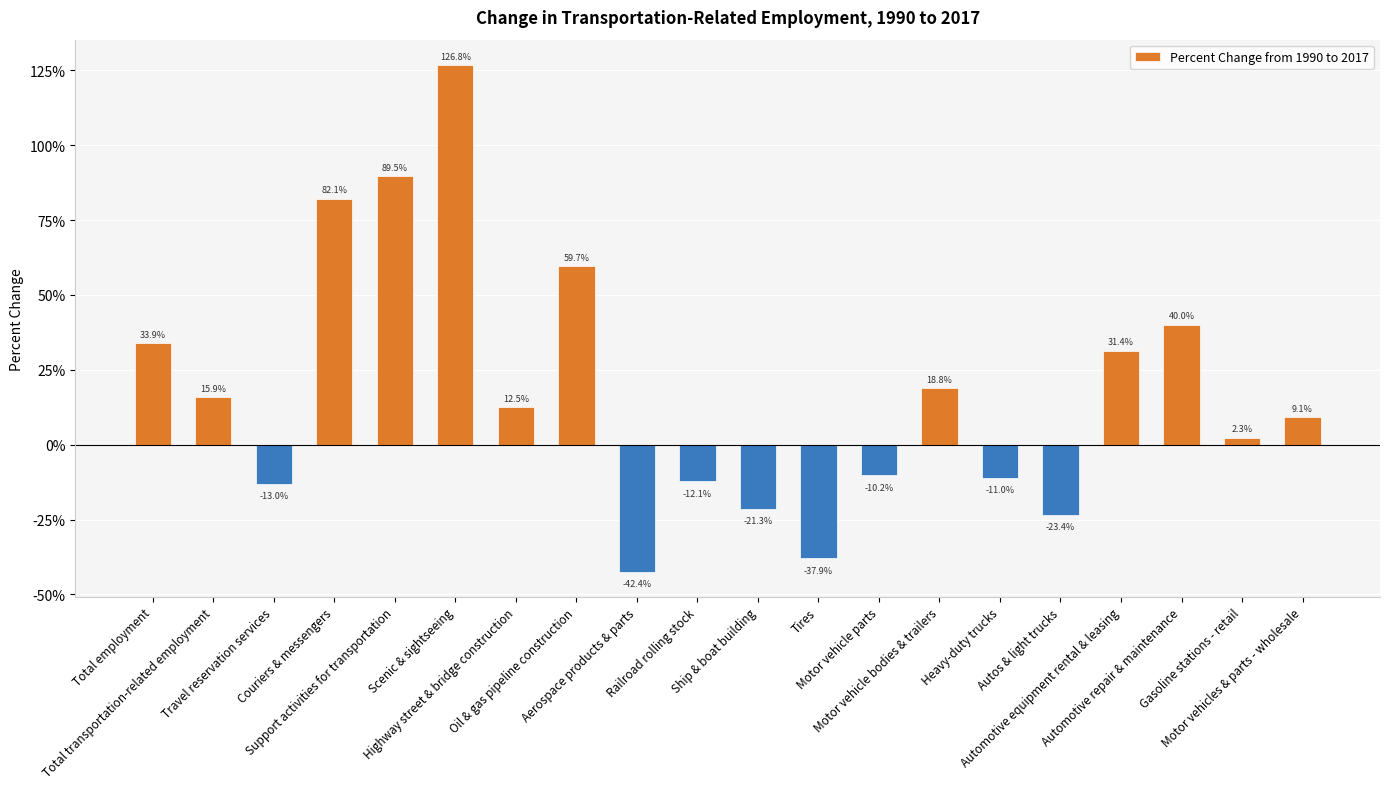

Which has a higher value, Scenic & sightseeing or Travel reservation services?

Scenic & sightseeing